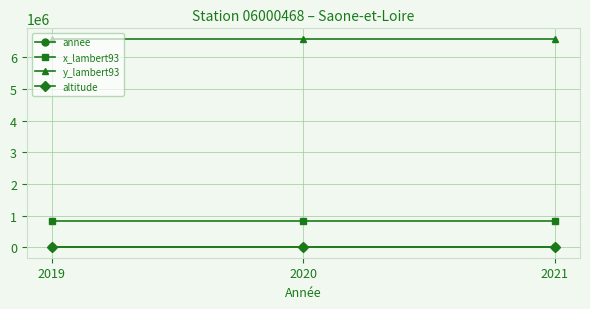

What is the spread (max minus min) of values at 2019?

6581481